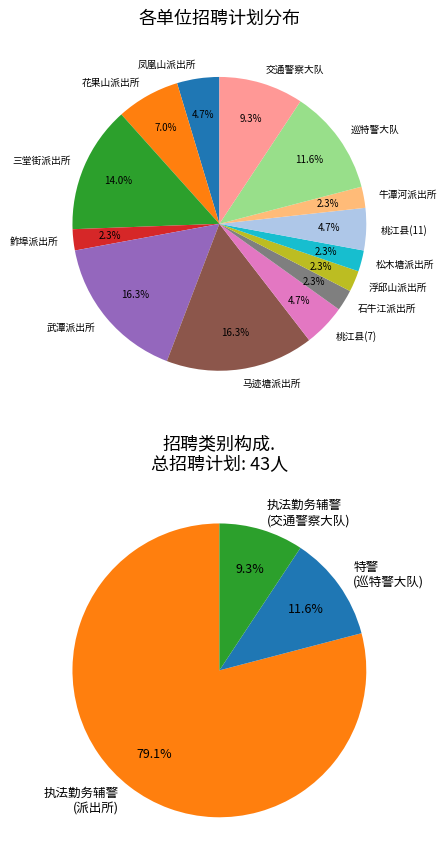

Count the number of slices in the pie.

14